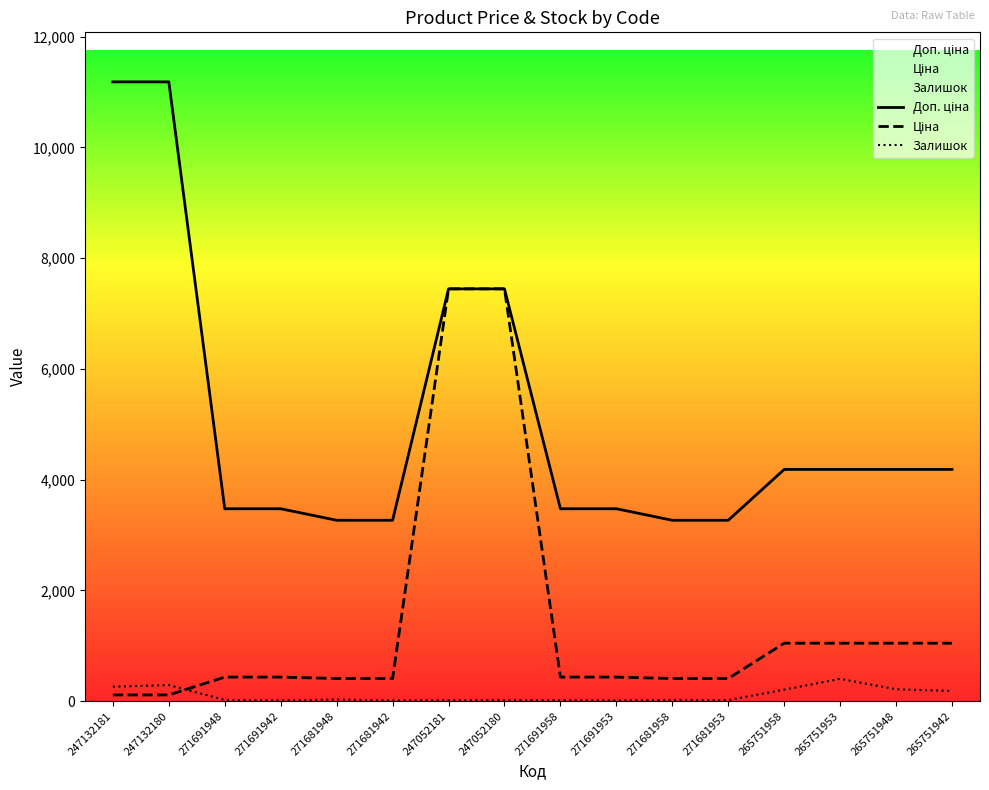

What is the sum of the Доп. ціна values at 271691953 and 265751942?

7658.1